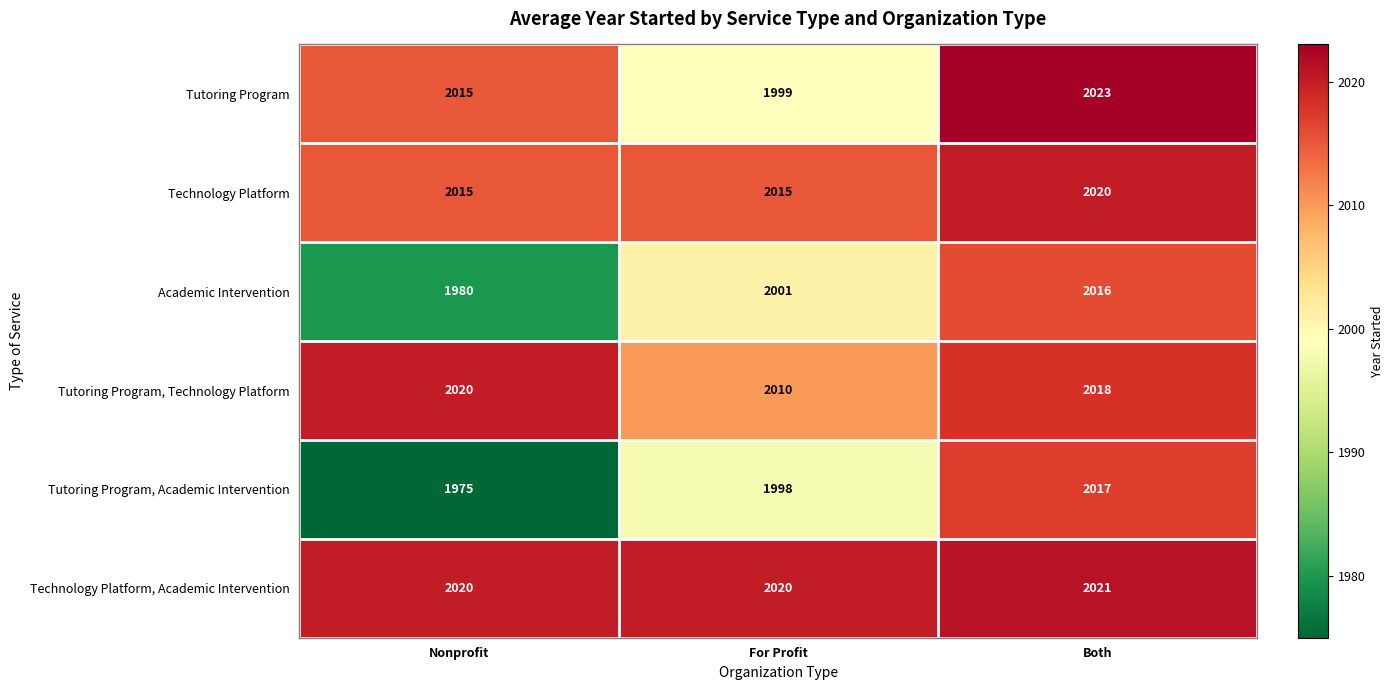

What is the average value of the Technology Platform, Academic Intervention series?

2020